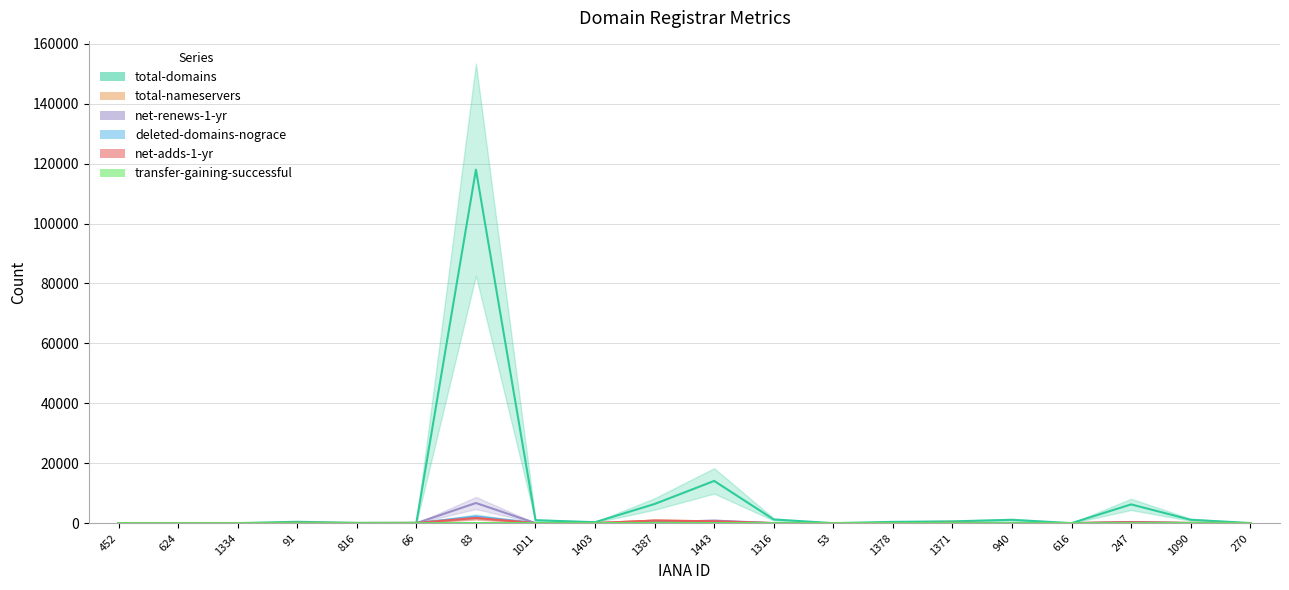

Which has a higher value, 247 or 1011?

247